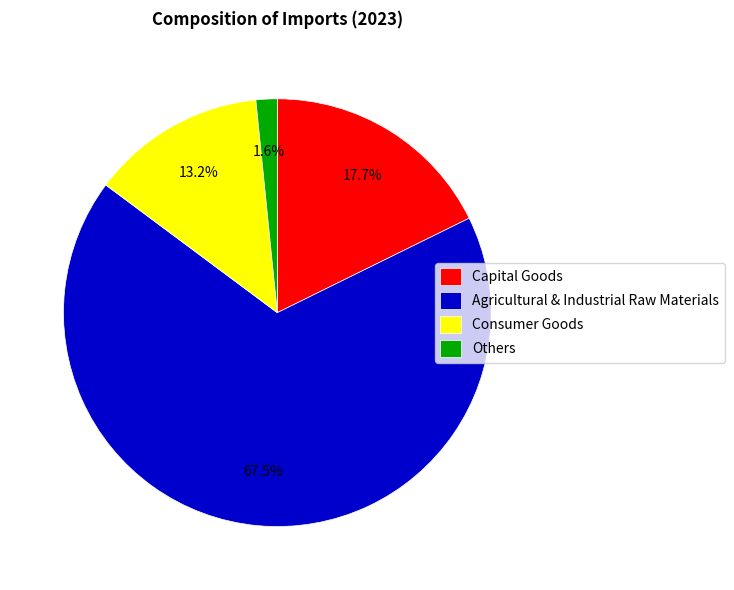

Count the number of slices in the pie.

4